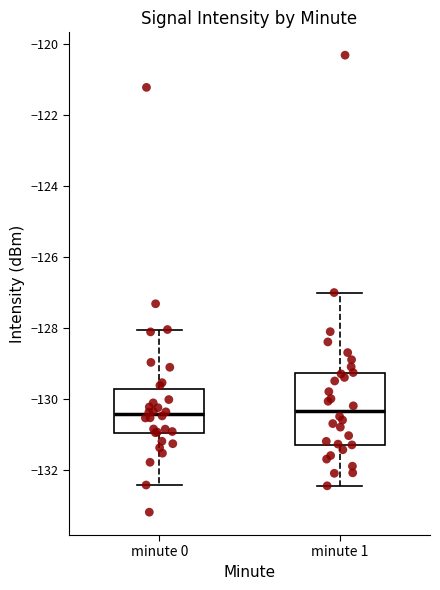

Reading left to right, read every box against the y-axis: the position of its median line, the range the box covers, and the ends of its whiskers. The values are not printed on the chart, so give them approximately, as read against the axis.

minute 0: median -130.4, box -131.0 to -129.8, whiskers -132.4 to -128.0
minute 1: median -130.4, box -131.2 to -129.2, whiskers -132.4 to -127.0